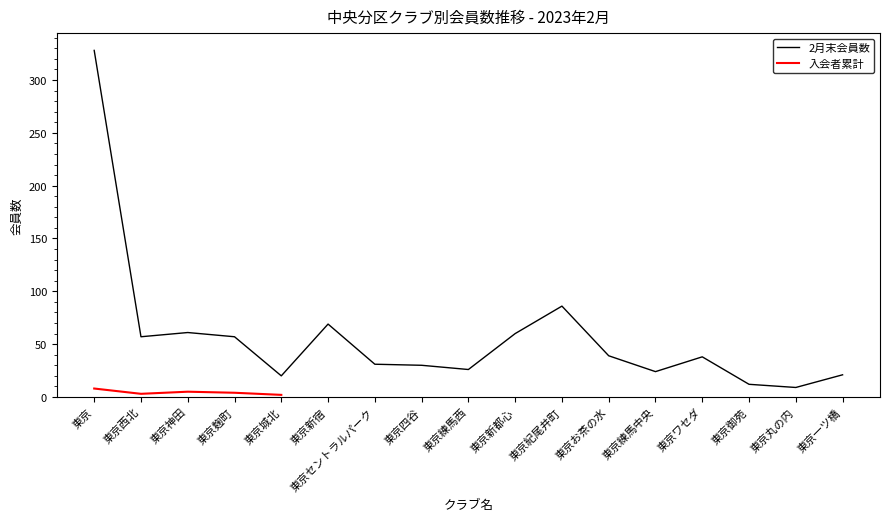

Where is the first local maximum?

東京神田